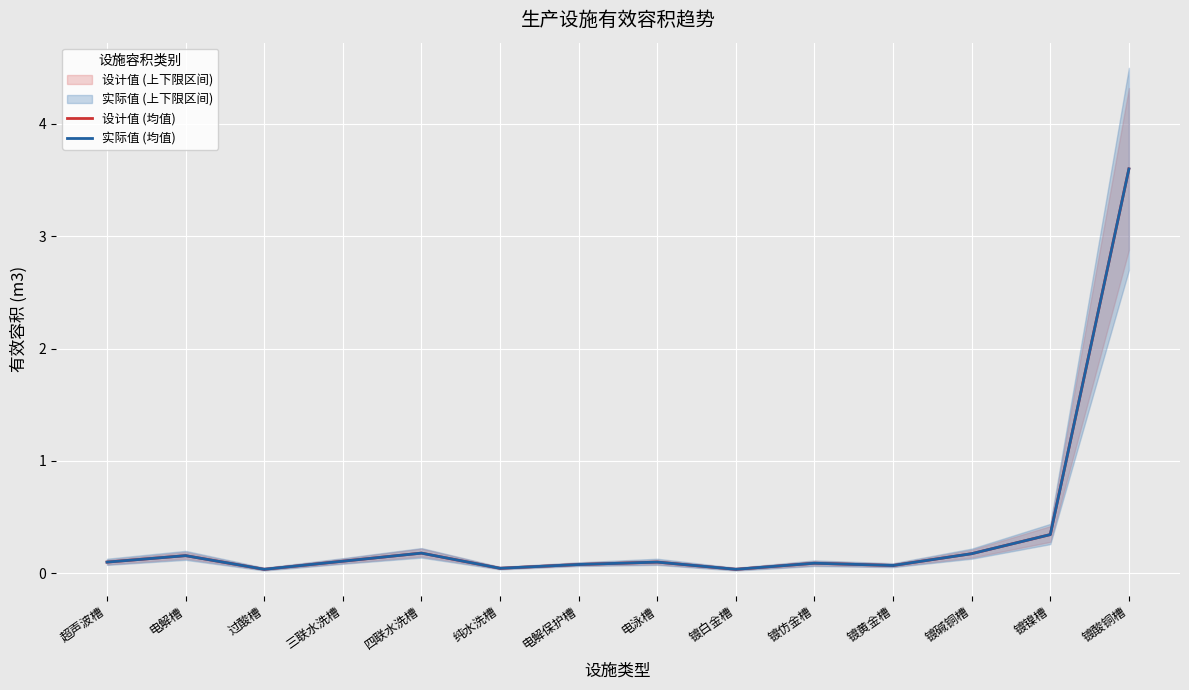

Between 电解槽 and 镀酸铜槽, which series saw the biggest shift?

设计值 (均值)